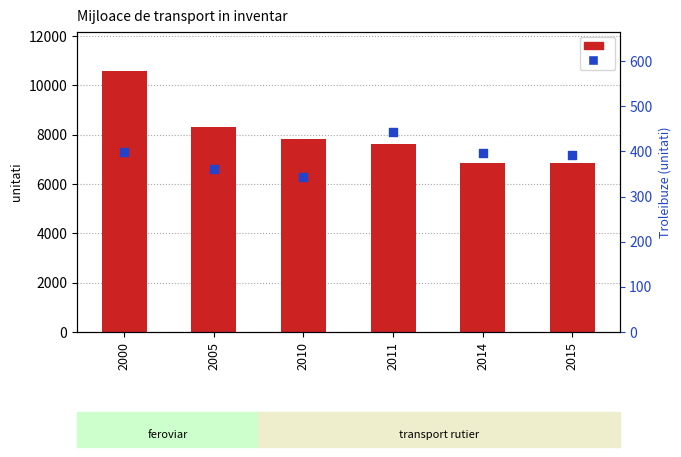

At how many categories does at least one series exceed 2566?

6